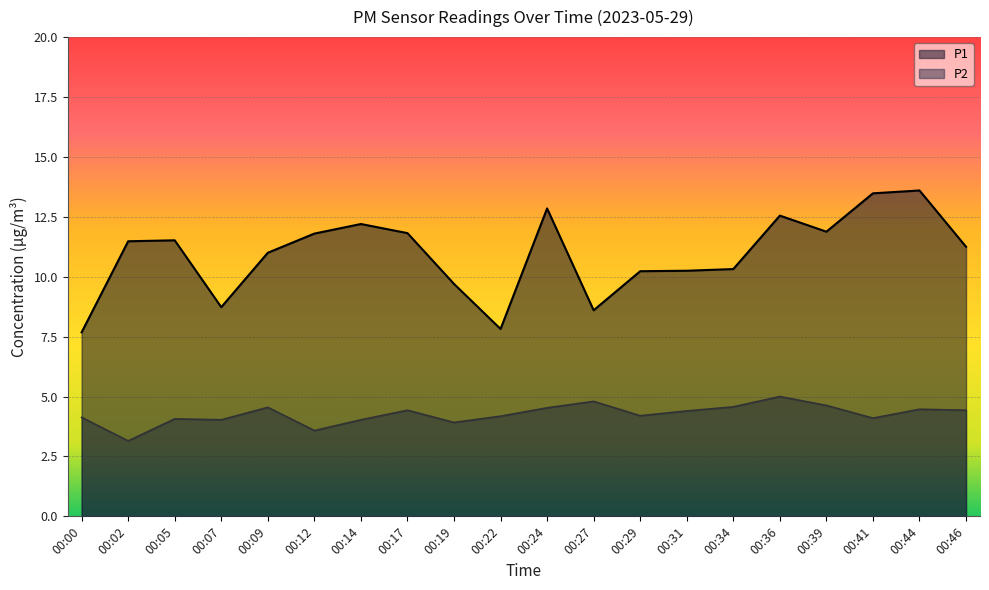

List the series in order of their peak value, lowest first.

P2, P1